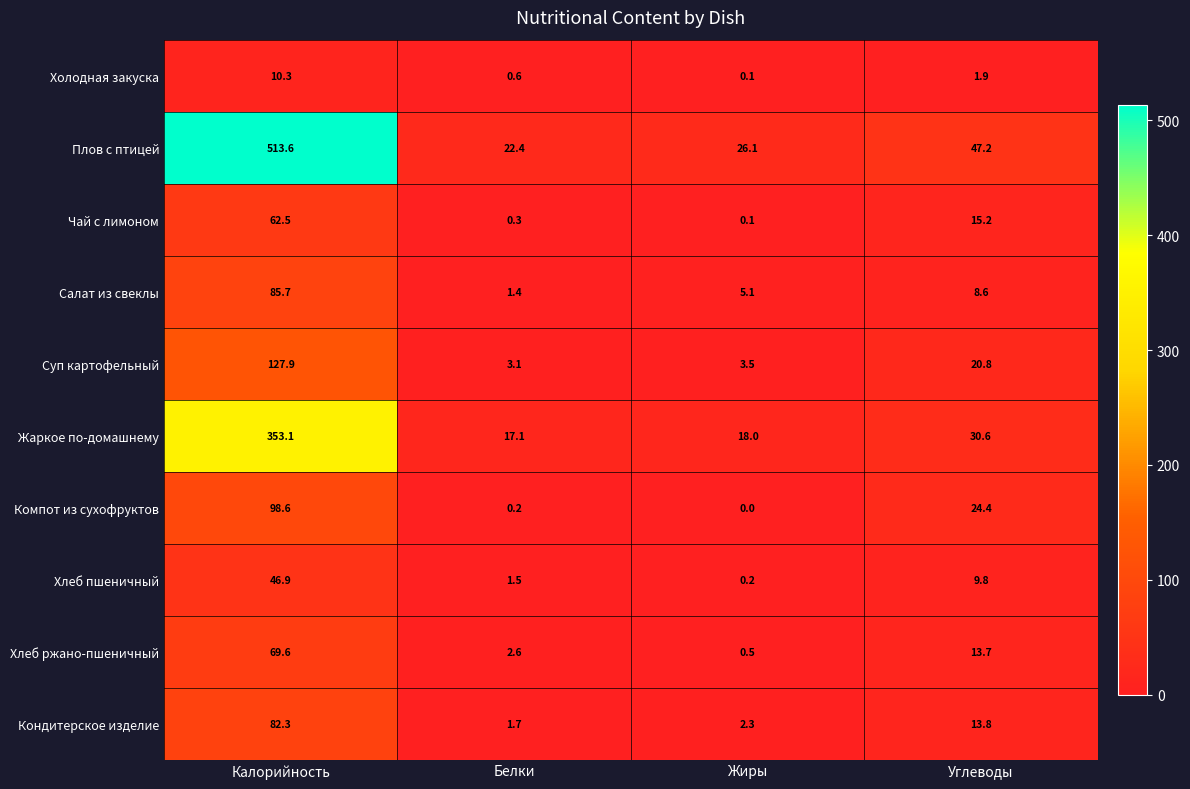

The value of Салат из свеклы at Белки is 0.8. True or false?

False